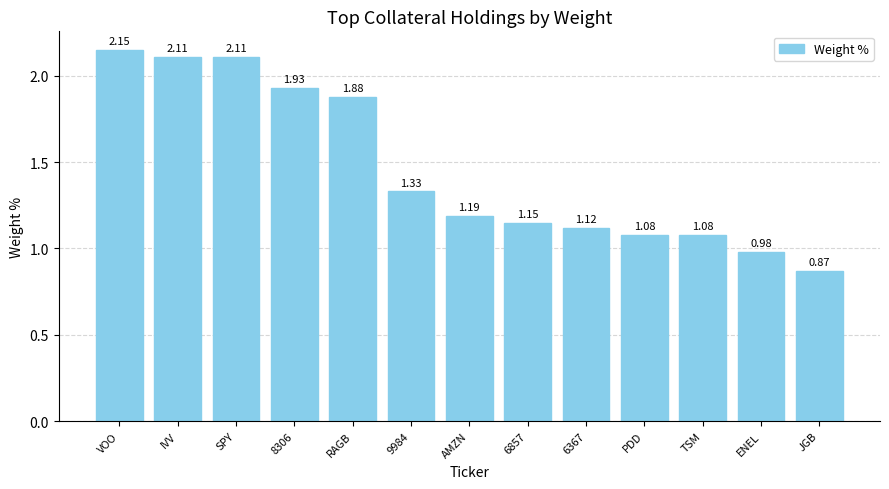

True or false: the data shows 0.2 at 6367.

False